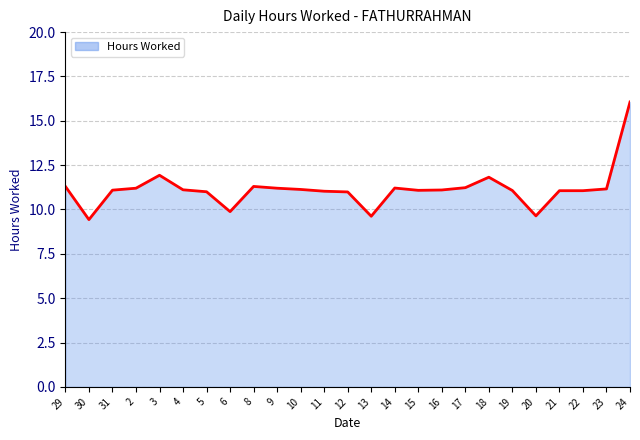

The value at 24 is 26.6. True or false?

False